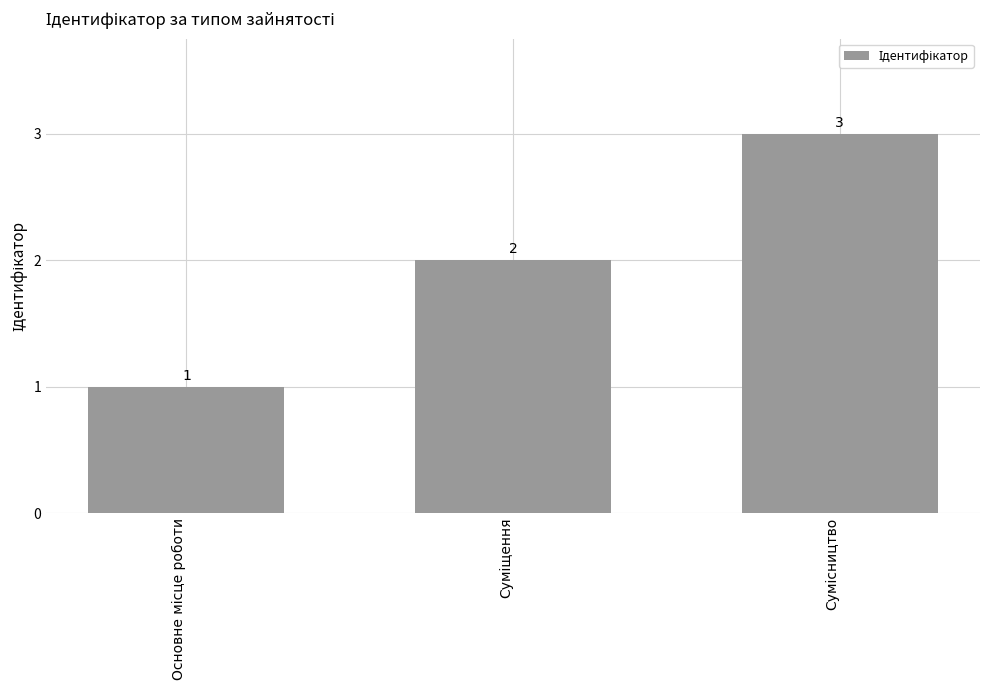

What is the sum of all values?

6